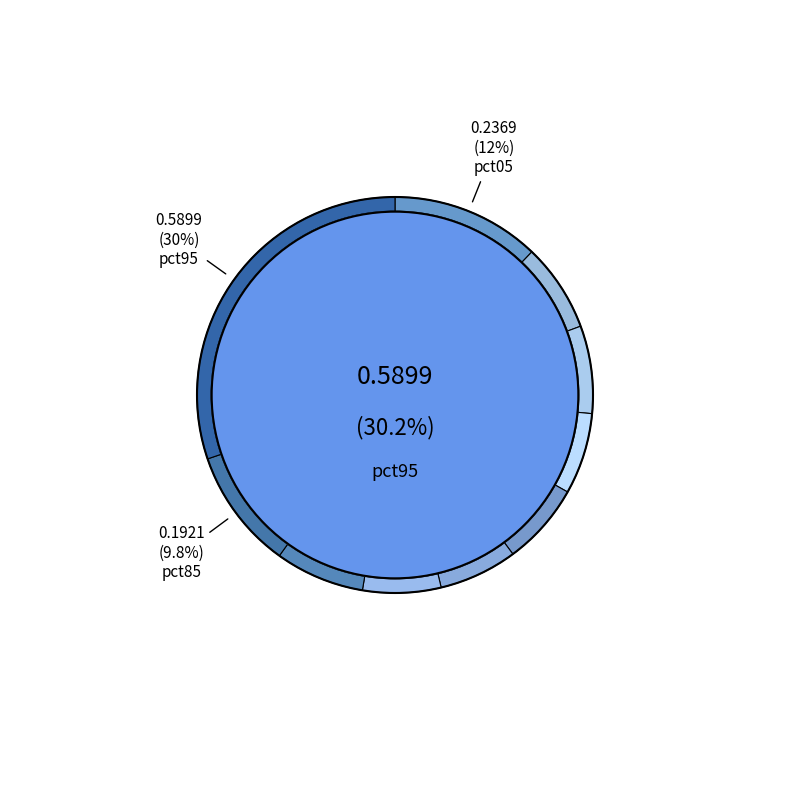

To the nearest percent, what is the difference between the largest and smallest slice percentages?

24%